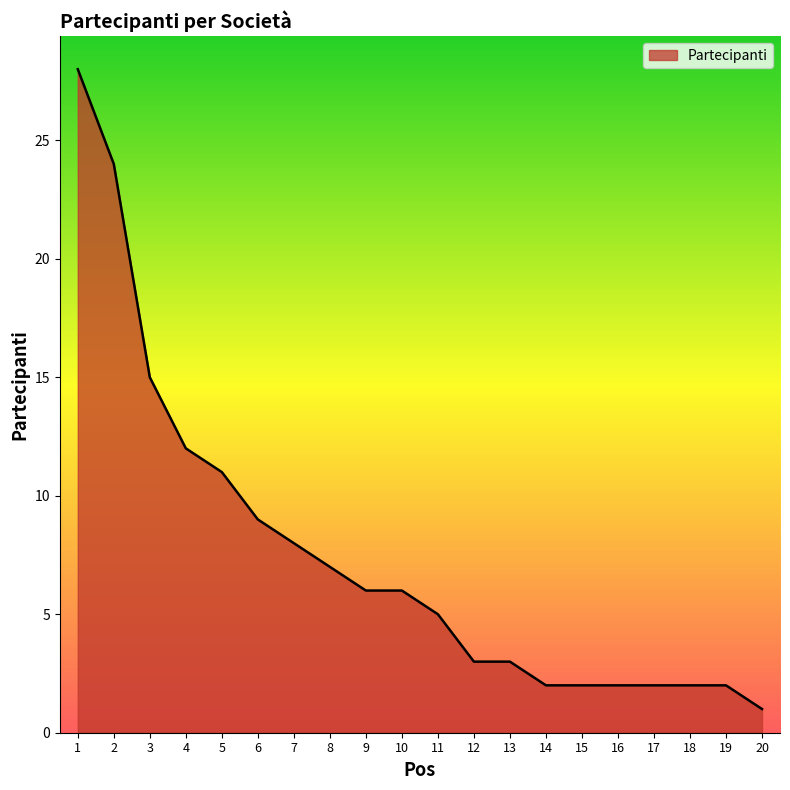

Which has a higher value, 16 or 4?

4